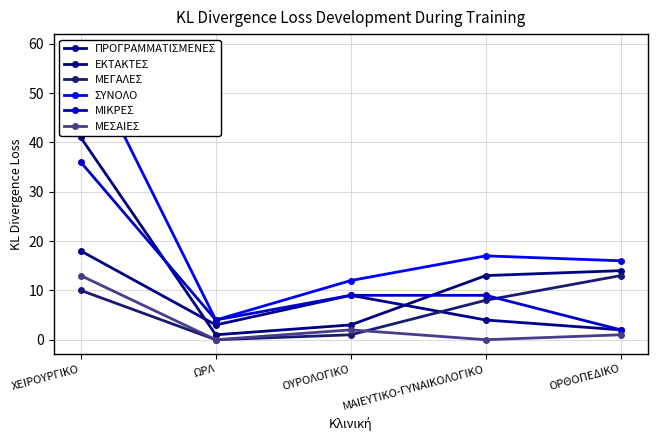

How many categories are shown in the chart?

5